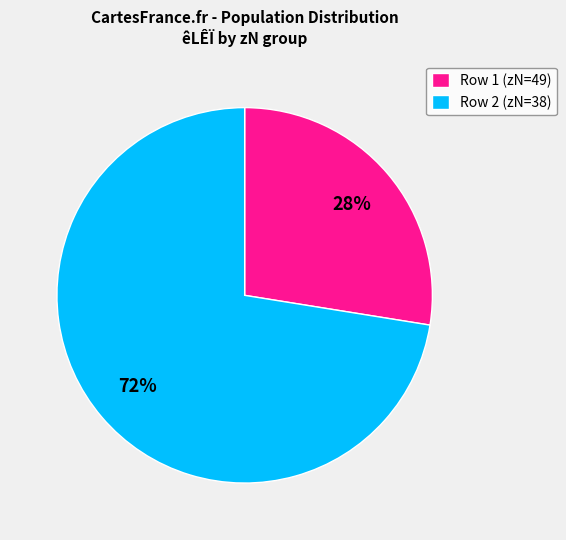

Is there a majority slice in this chart?

Yes